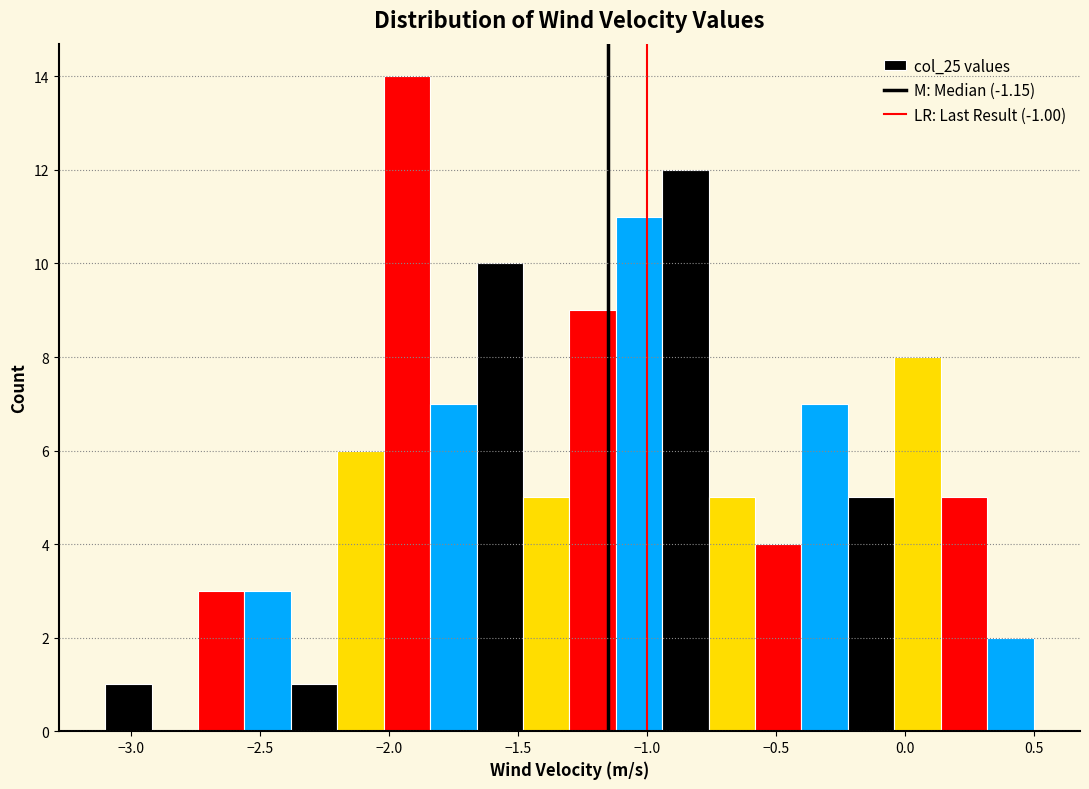

Read against the x-axis, roughly where is the centre of the tallest bar?

-1.95